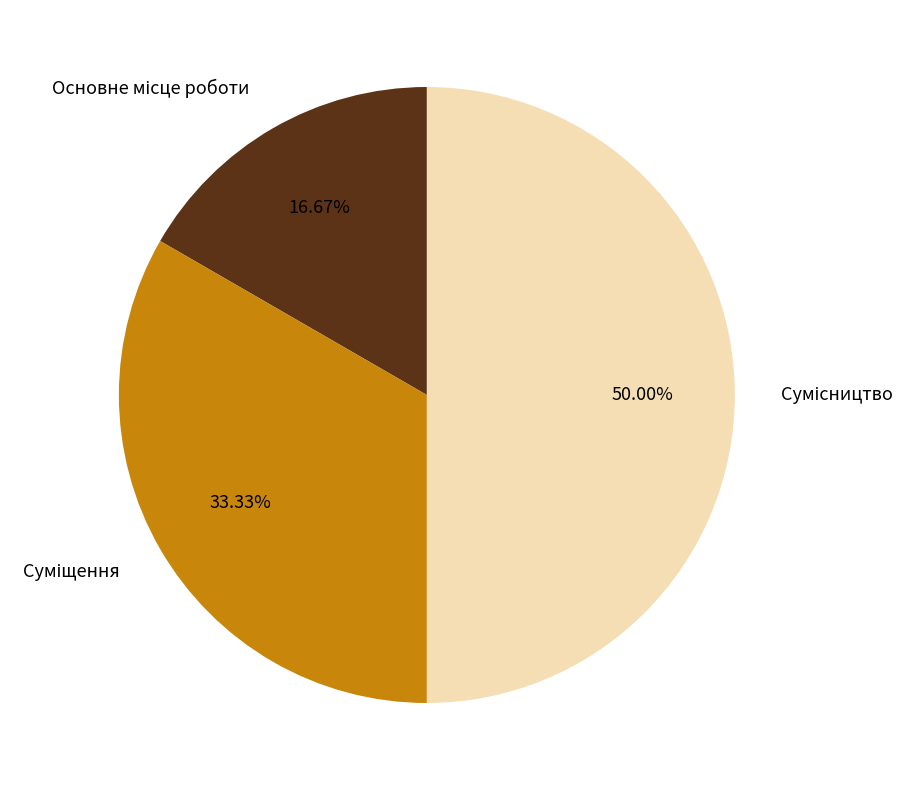

Count the number of slices in the pie.

3